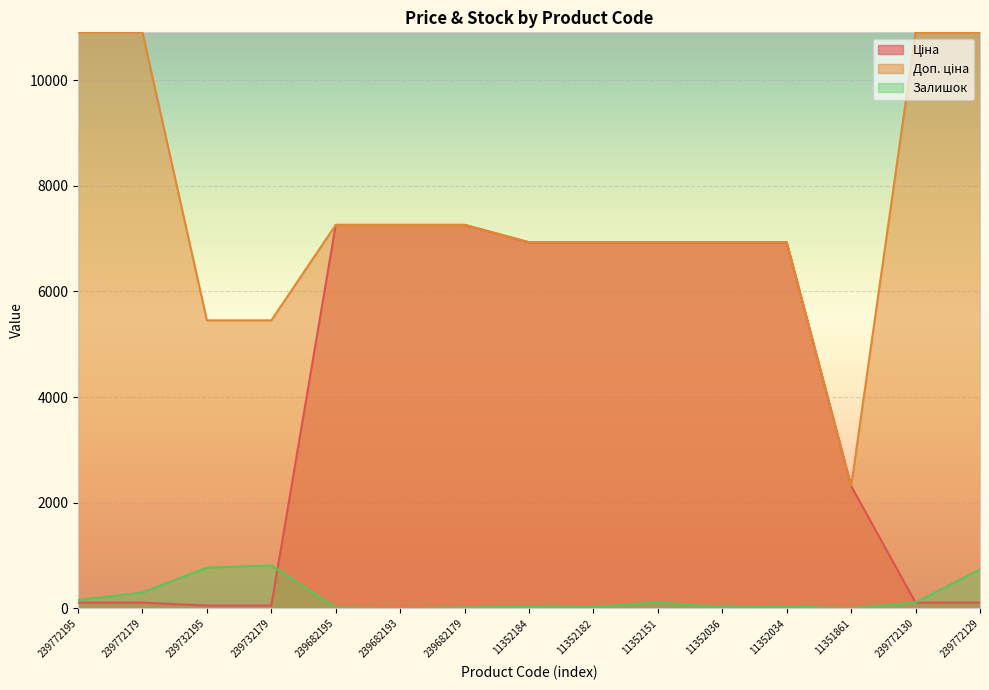

What are all the series names shown in the legend?

Ціна, Доп. ціна, Залишок